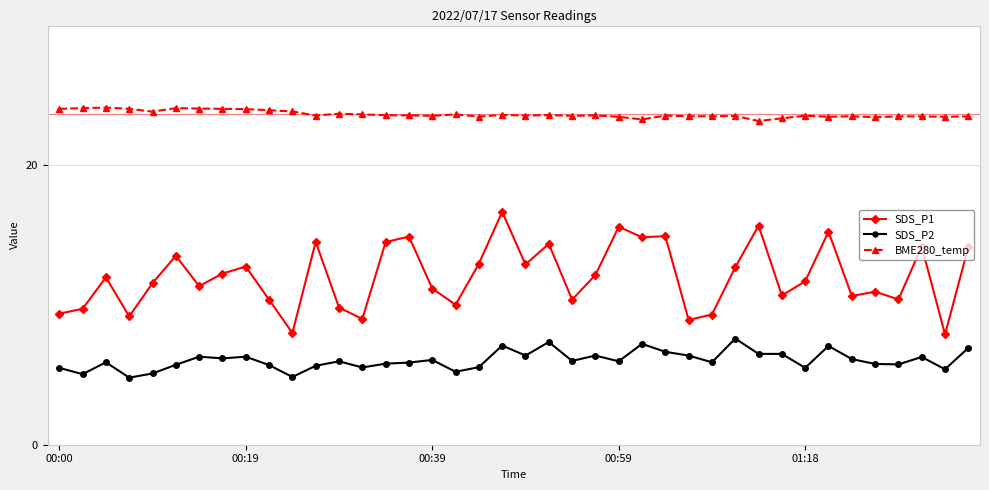

True or false: BME280_temp has more than 2 points higher than both neighbors.

True